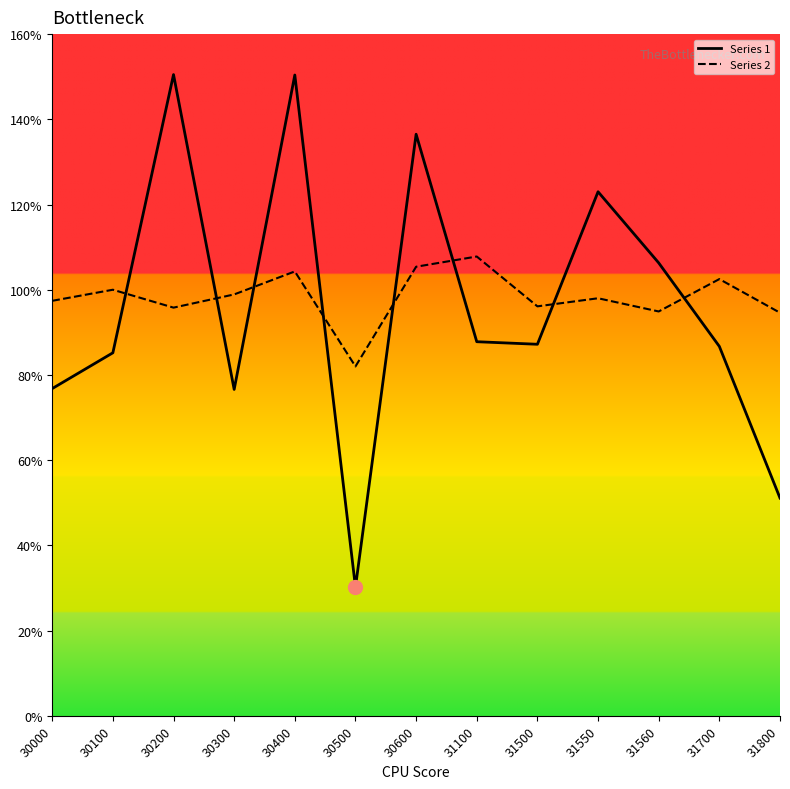

What is the total value across all series at 30500?

112.2